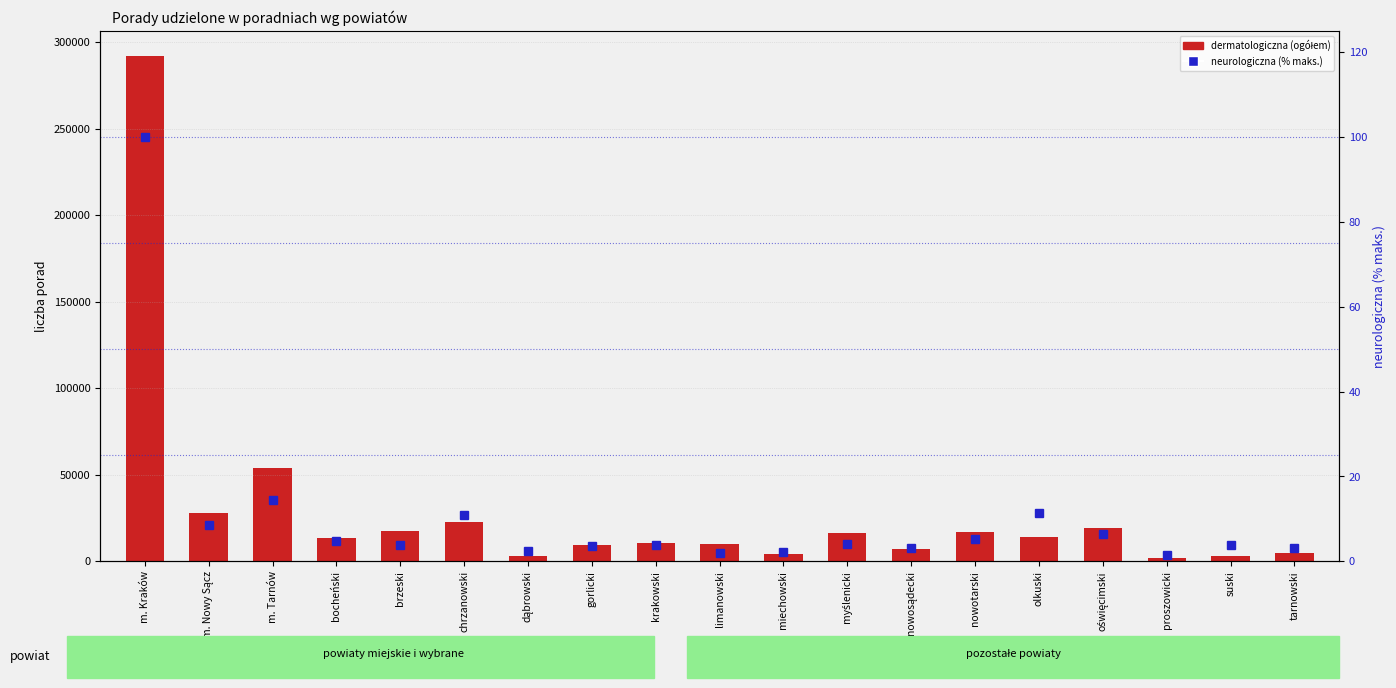

What is the value of the neurologiczna (% maks.) bar at the 16th from the left?

6.4